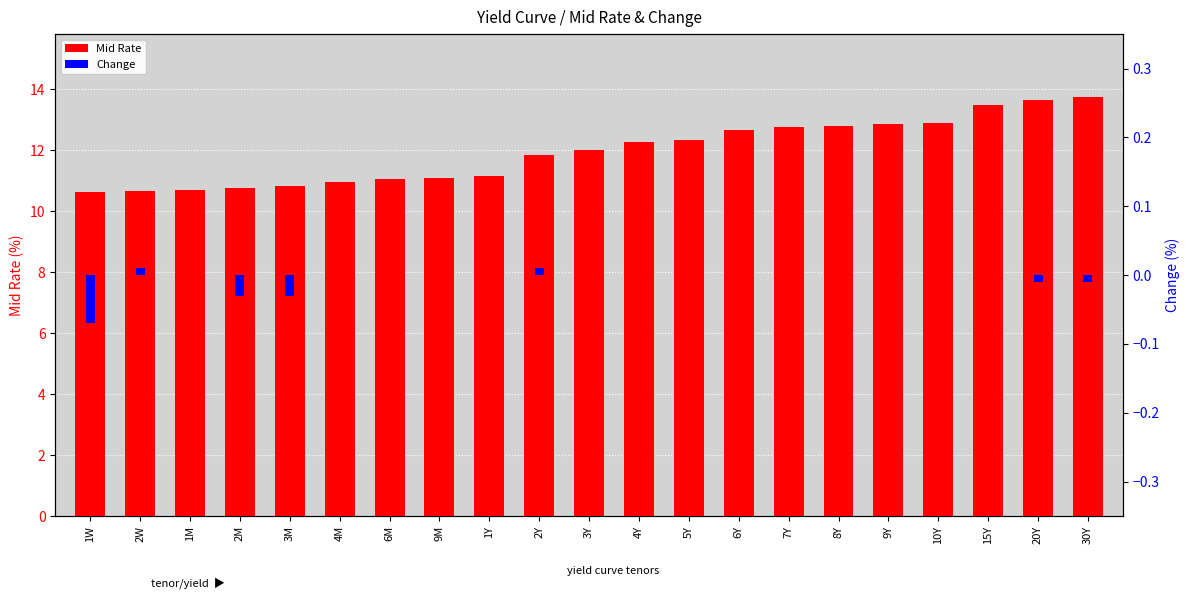

List the series in order of their overall mean, lowest first.

Change, Mid Rate